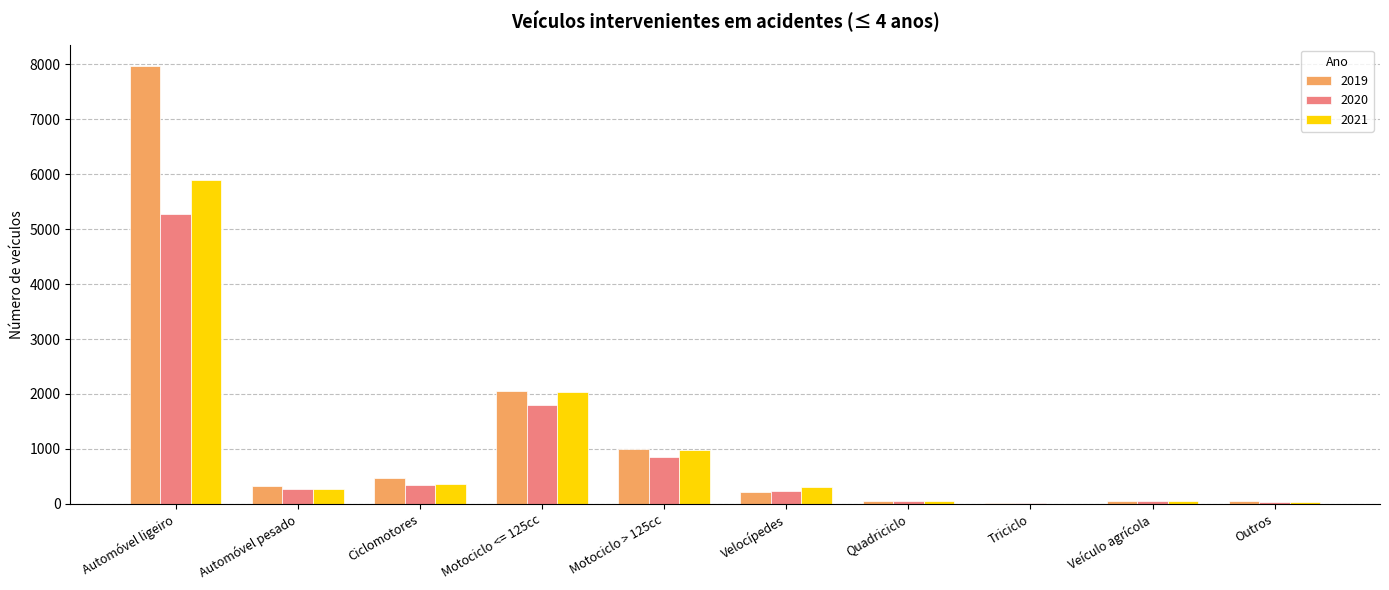

How many groups of bars are there?

10